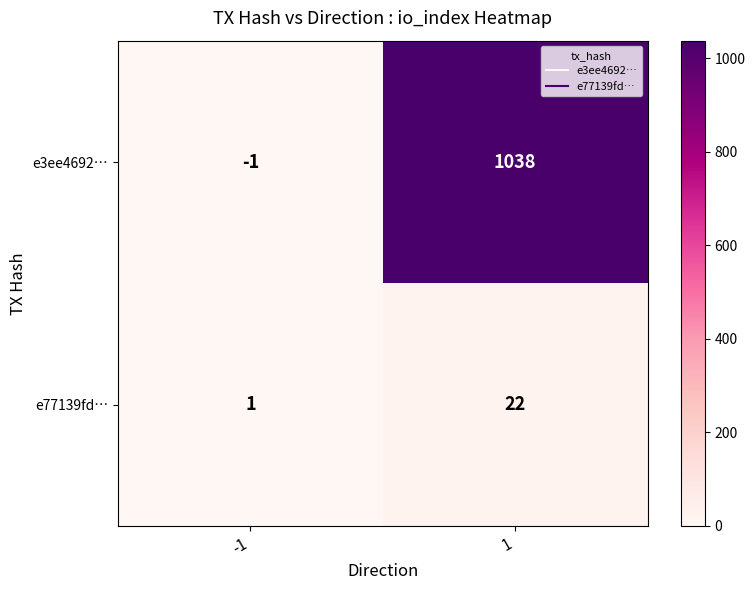

Reading right to left, list all the values displayed in this chart.

e3ee4692…: 1038	-1
e77139fd…: 22	1